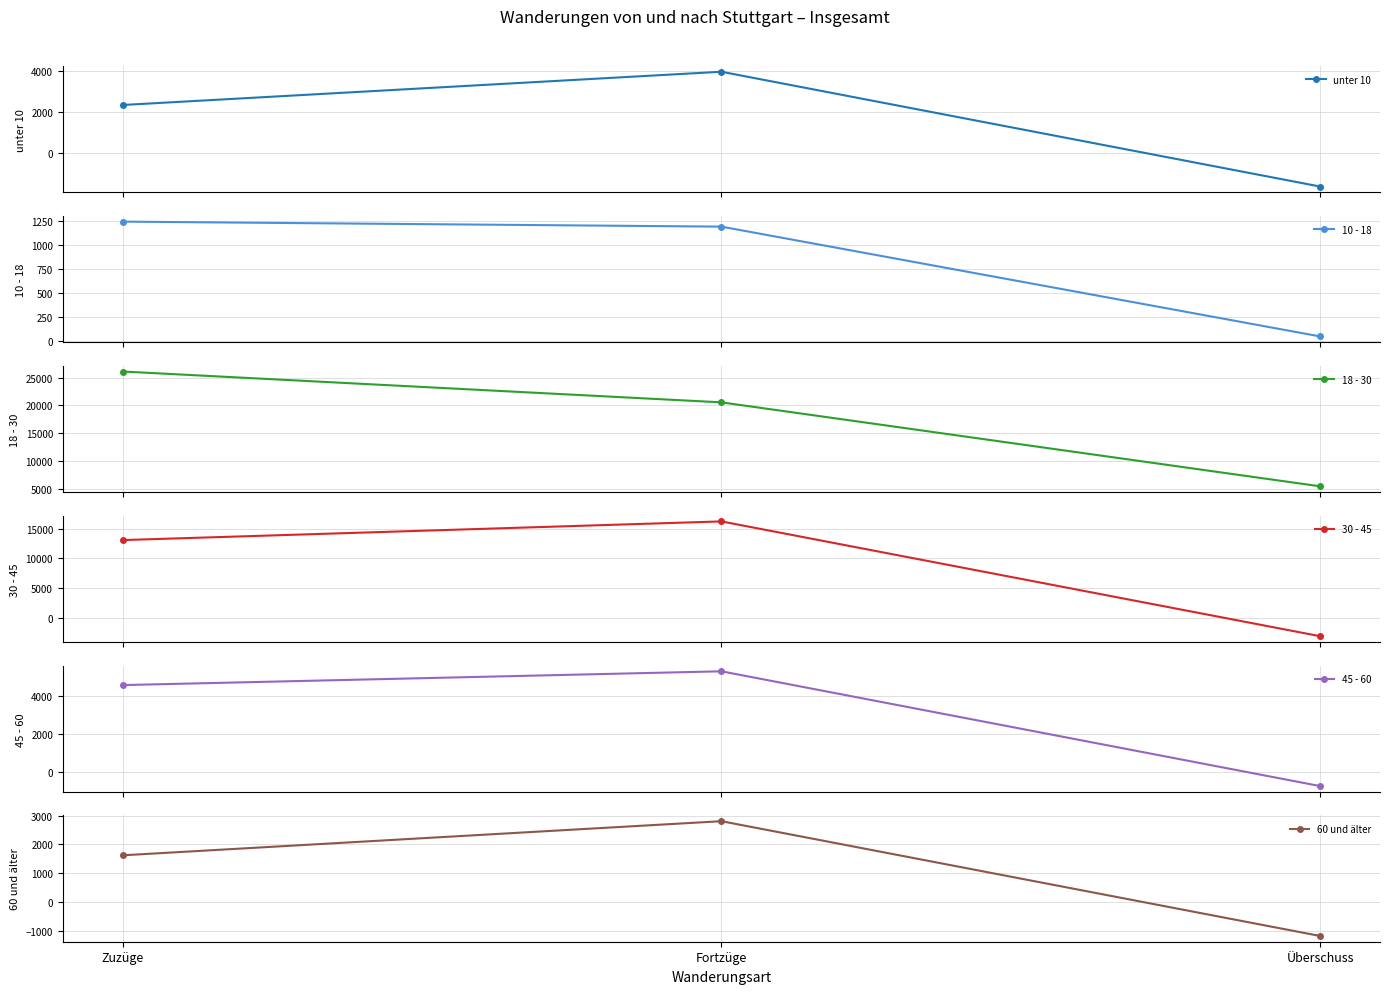

Rank the series at Zuzüge from lowest to highest value.

10 - 18, 60 und älter, unter 10, 45 - 60, 30 - 45, 18 - 30